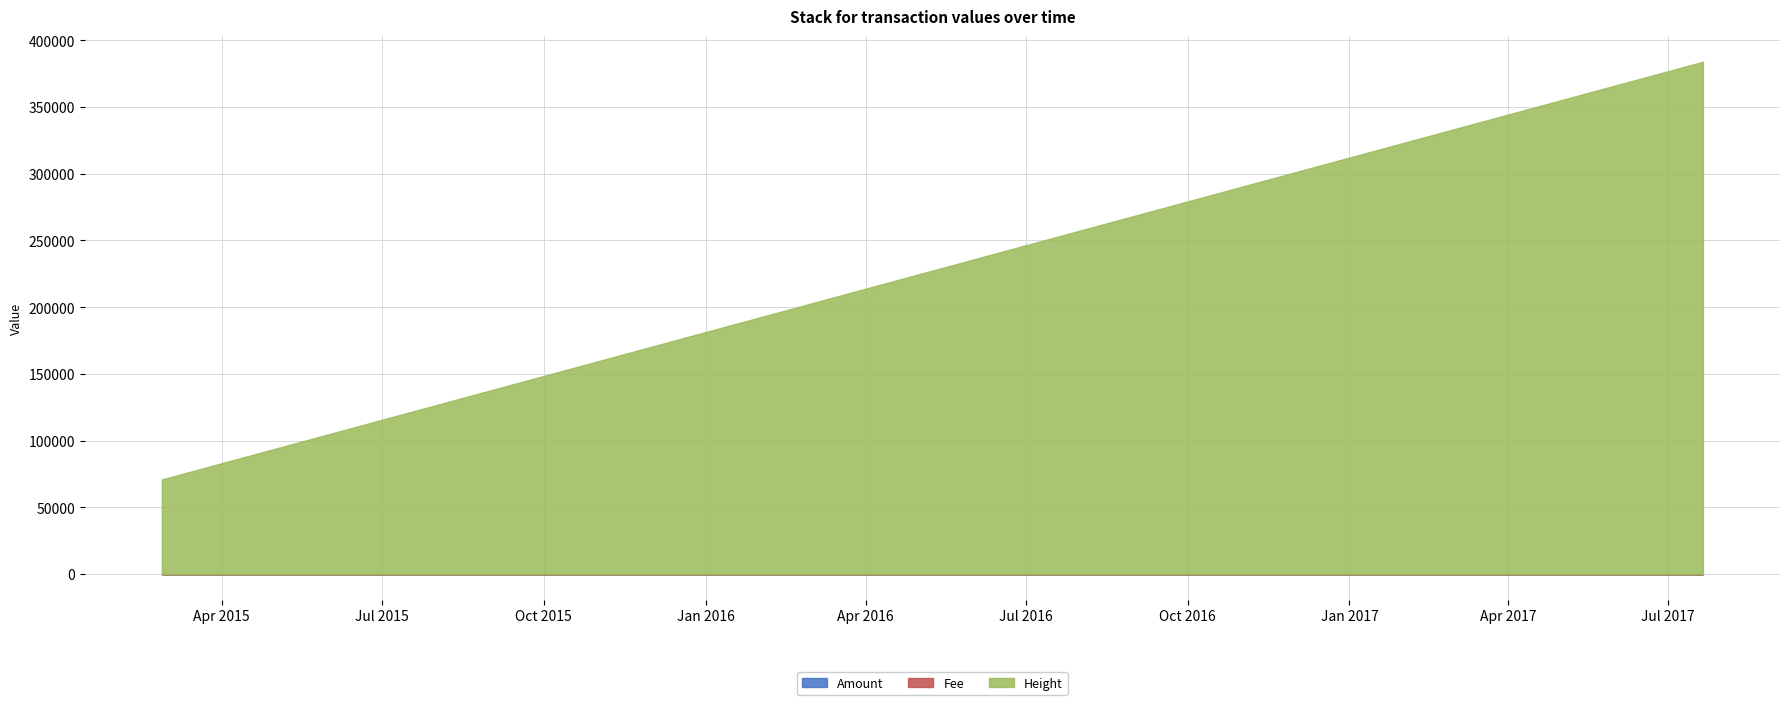

What is the label of the 1st point from the left?

2015-02-25 22:29:05